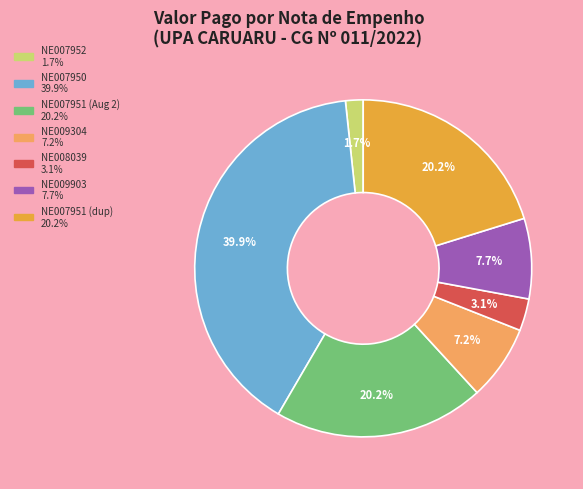

Is there any slice that represents more than half of the pie?

No